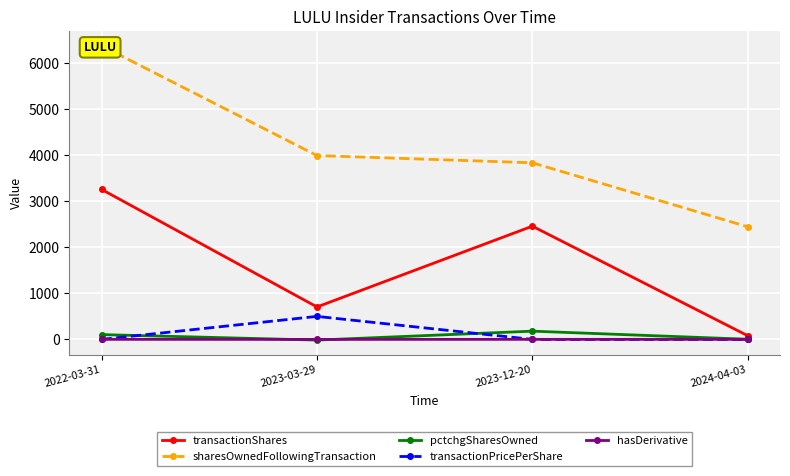

Is the value of hasDerivative at 2024-04-03 greater than the value of transactionShares at 2023-12-20?

No